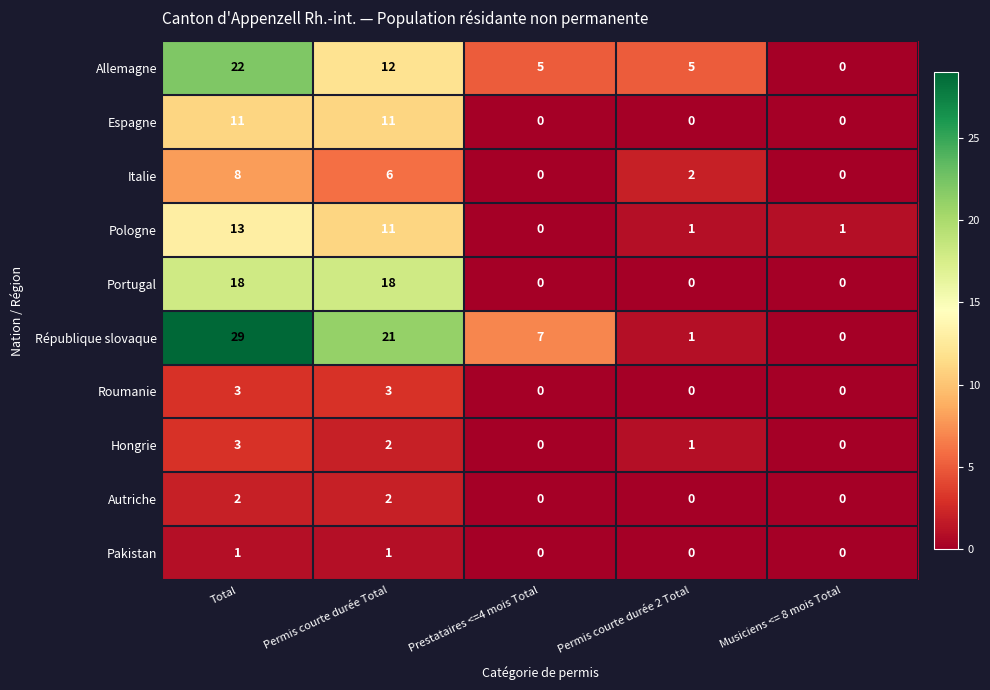

At which label does Allemagne first exceed 5?

Total